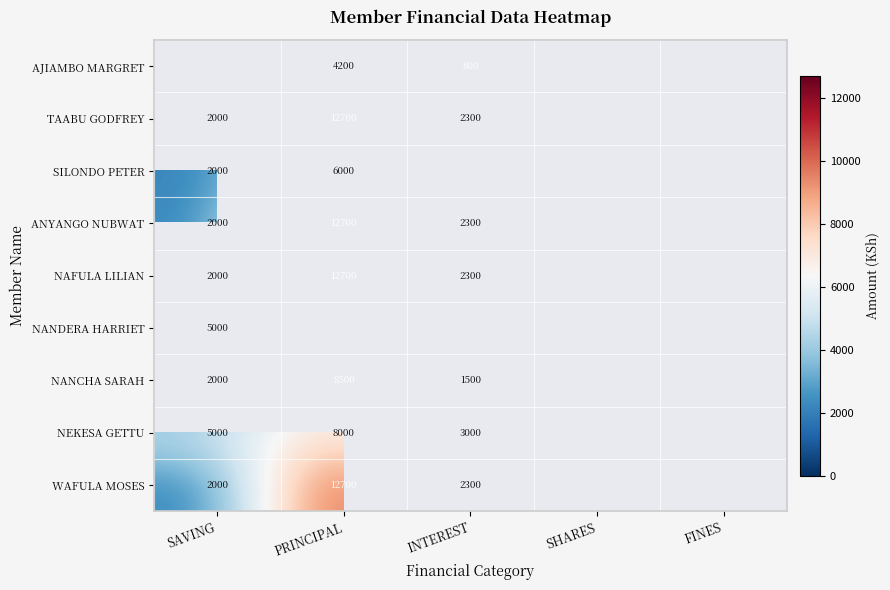

What is the sum of the WAFULA MOSES values at INTEREST and PRINCIPAL?

15000